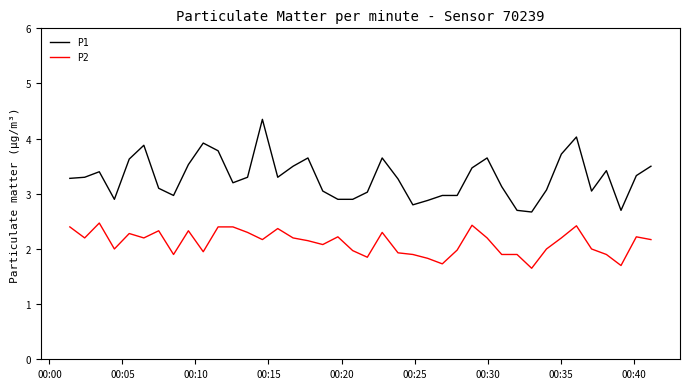

What is the sum of all P2 values?

84.5